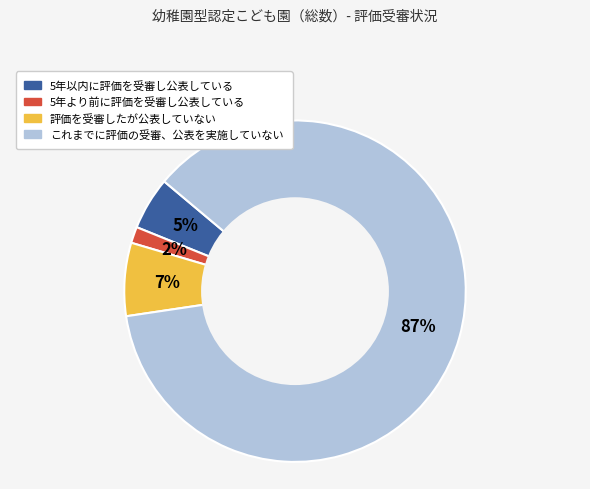

How many segments does this pie chart have?

4